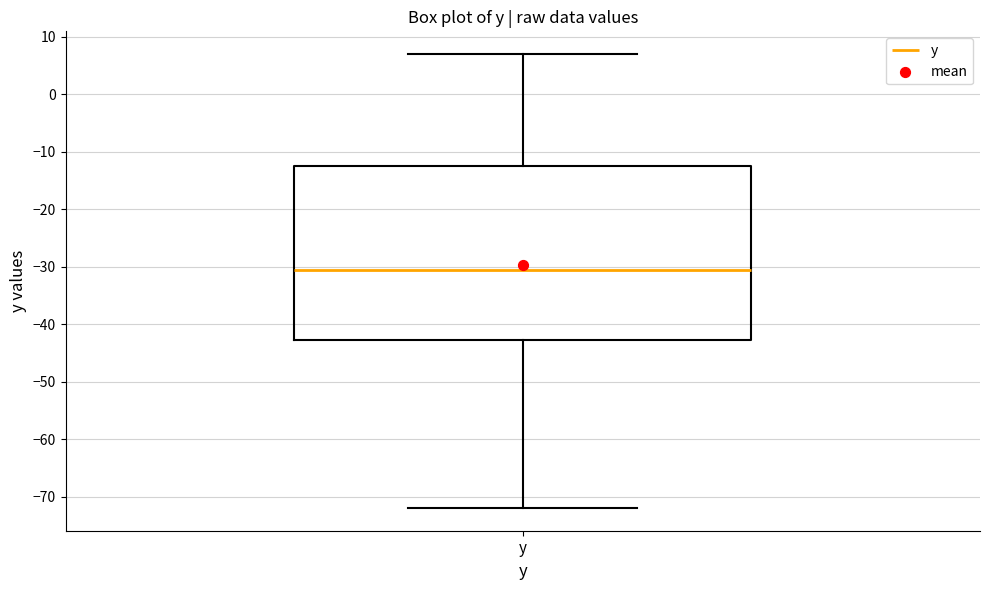

Where does the lower whisker of the box for y end on the y-axis? The values are not printed on the chart, so give them approximately, as read against the axis.

-72